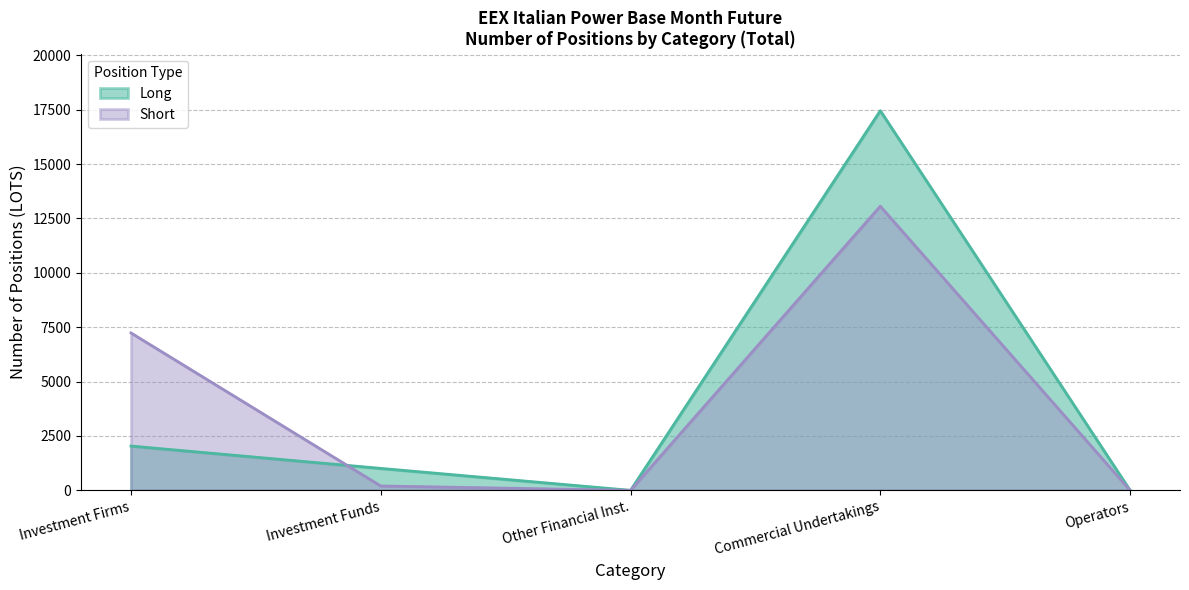

At which category does the chart reach its peak across all series?

Commercial Undertakings